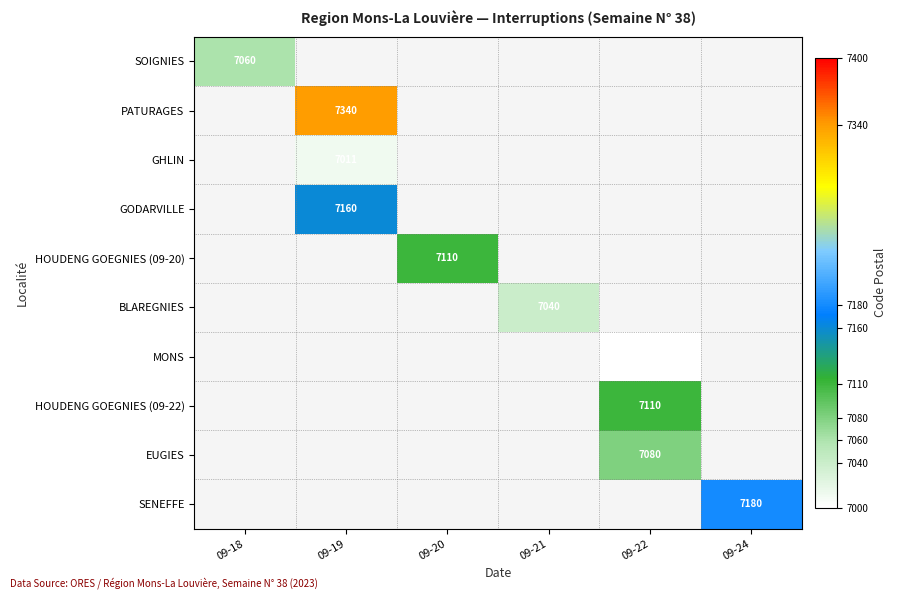

The value of SENEFFE at 09-24 is 7180. True or false?

True